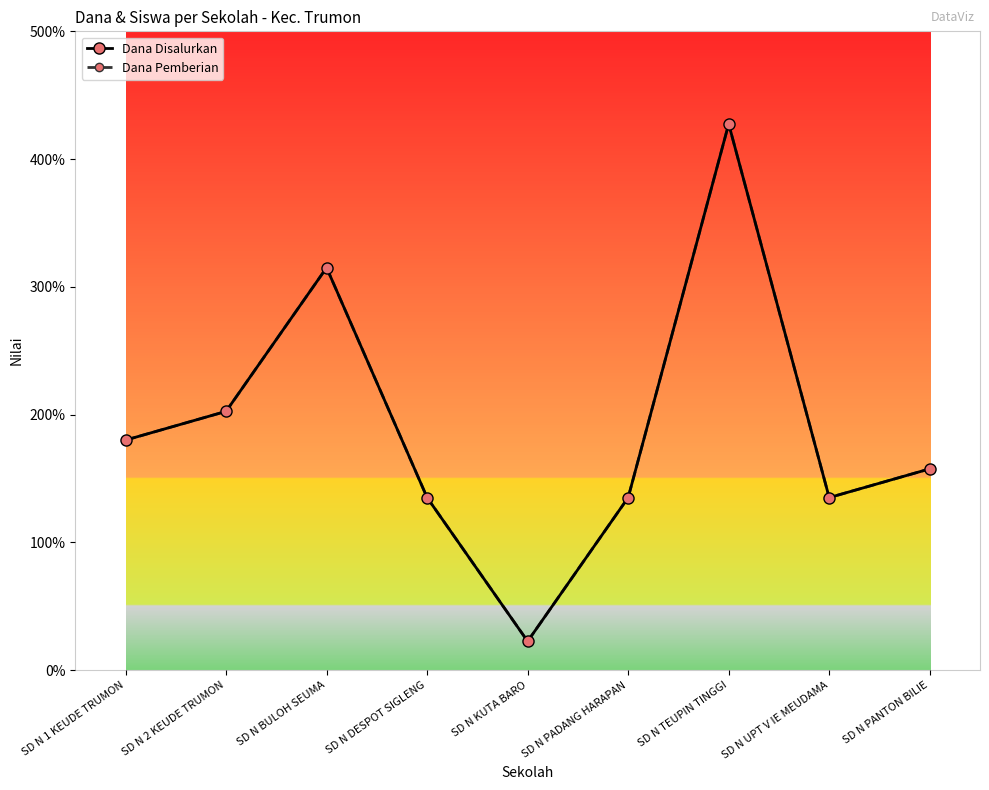

Is this an area chart (filled region under the line)?

No